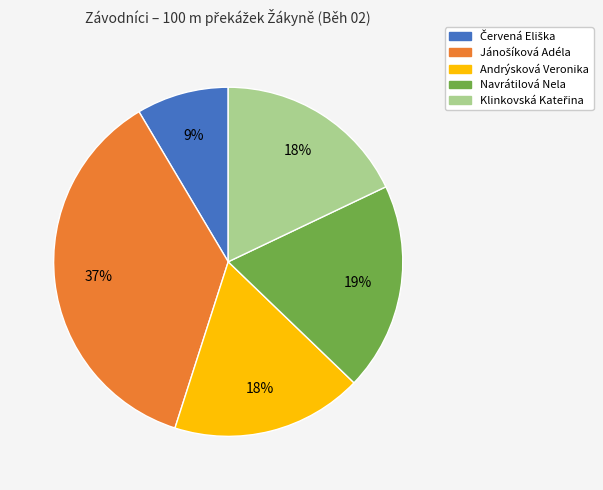

Does any single category account for the majority?

No